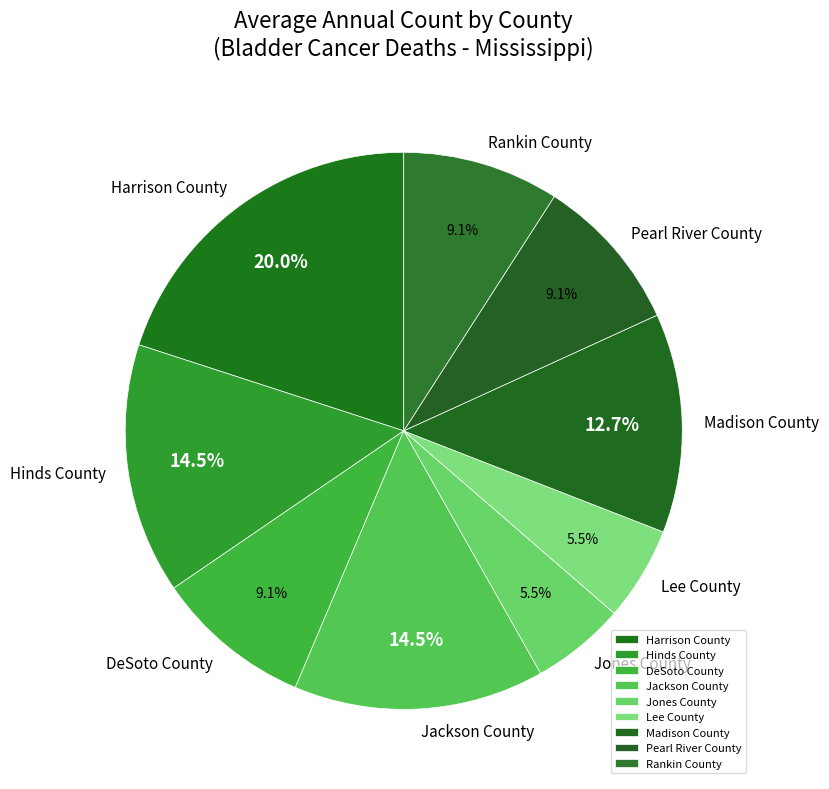

Is it true that DeSoto County is 9% of the pie?

True